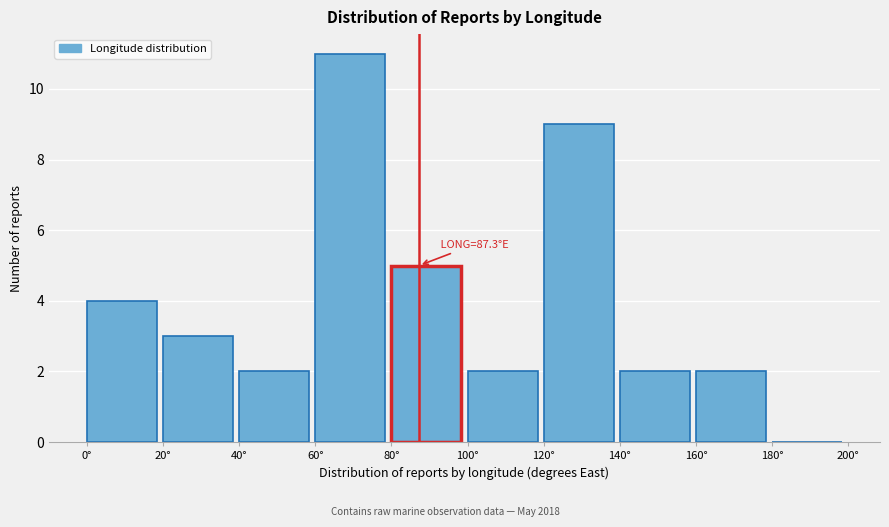

Over which range of the x-axis is the bar tallest?

60 to 80